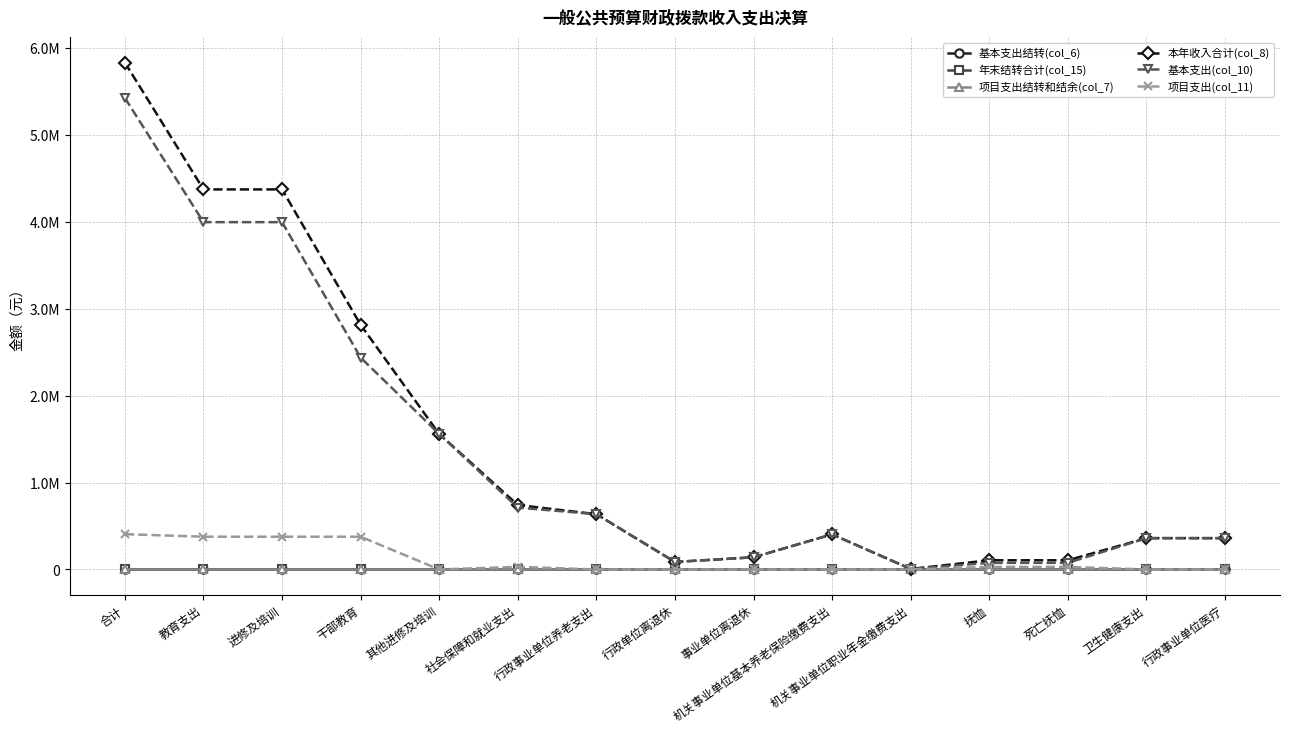

Is this an area chart (filled region under the line)?

No